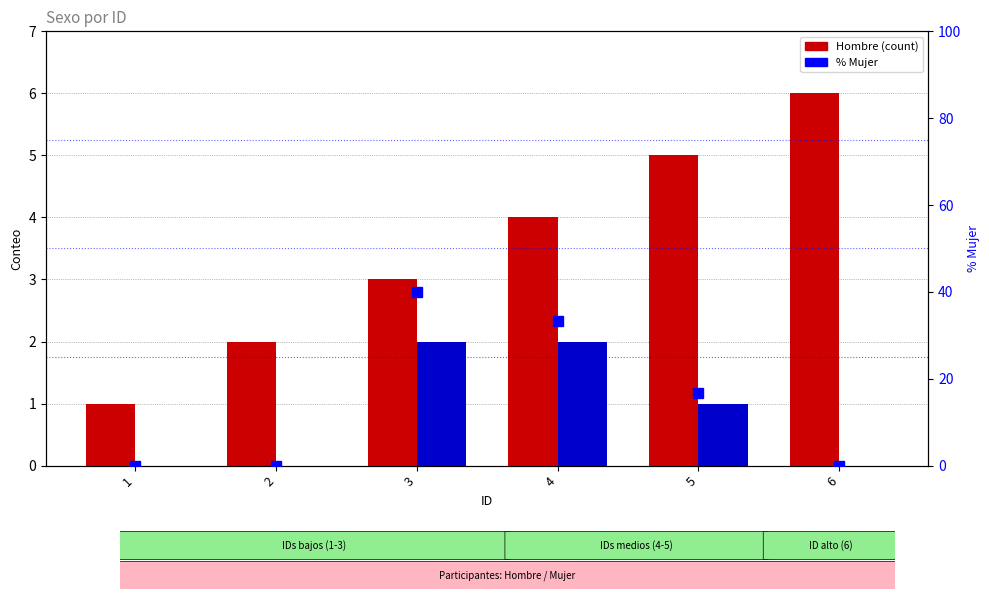

Rank the series by their maximum value, from highest to lowest.

% Mujer, Hombre, Mujer